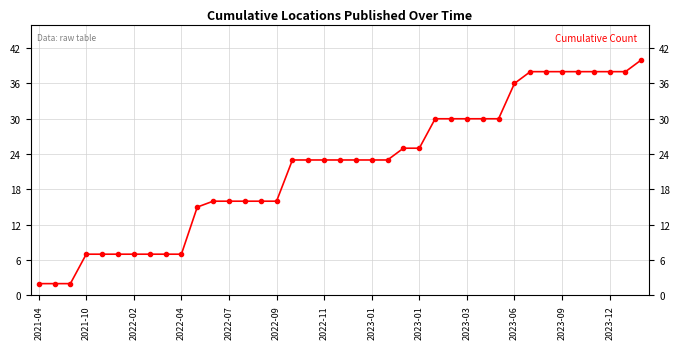

Reading left to right, list all the values displayed in this chart.

2	2	2	7	7	7	7	7	7	7	15	16	16	16	16	16	23	23	23	23	23	23	23	25	25	30	30	30	30	30	36	38	38	38	38	38	38	38	40